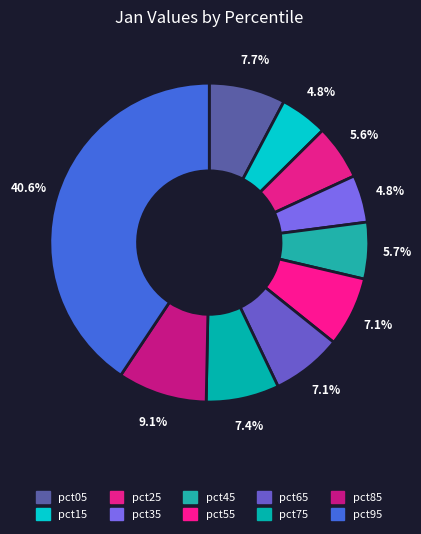

How much of the chart is everything except pct85?

90.9%